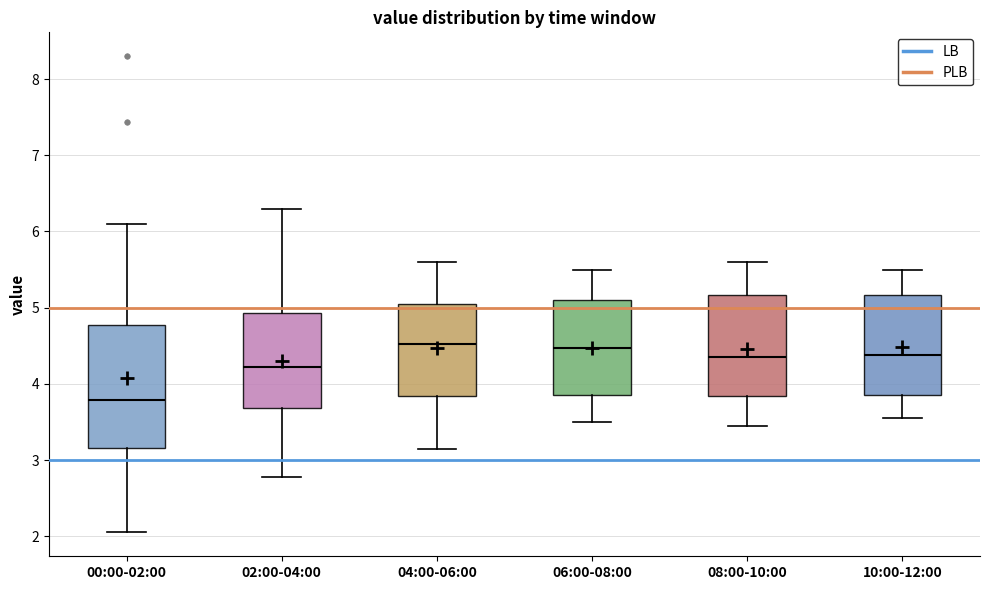

Reading left to right, read every box against the y-axis: the position of its median line, the range the box covers, and the ends of its whiskers. The values are not printed on the chart, so give them approximately, as read against the axis.

00:00-02:00: median 3.8, box 3.2 to 4.8, whiskers 2.1 to 6.1
02:00-04:00: median 4.2, box 3.7 to 4.9, whiskers 2.8 to 6.3
04:00-06:00: median 4.5, box 3.8 to 5.1, whiskers 3.2 to 5.6
06:00-08:00: median 4.5, box 3.9 to 5.1, whiskers 3.5 to 5.5
08:00-10:00: median 4.4, box 3.8 to 5.2, whiskers 3.5 to 5.6
10:00-12:00: median 4.4, box 3.9 to 5.2, whiskers 3.6 to 5.5